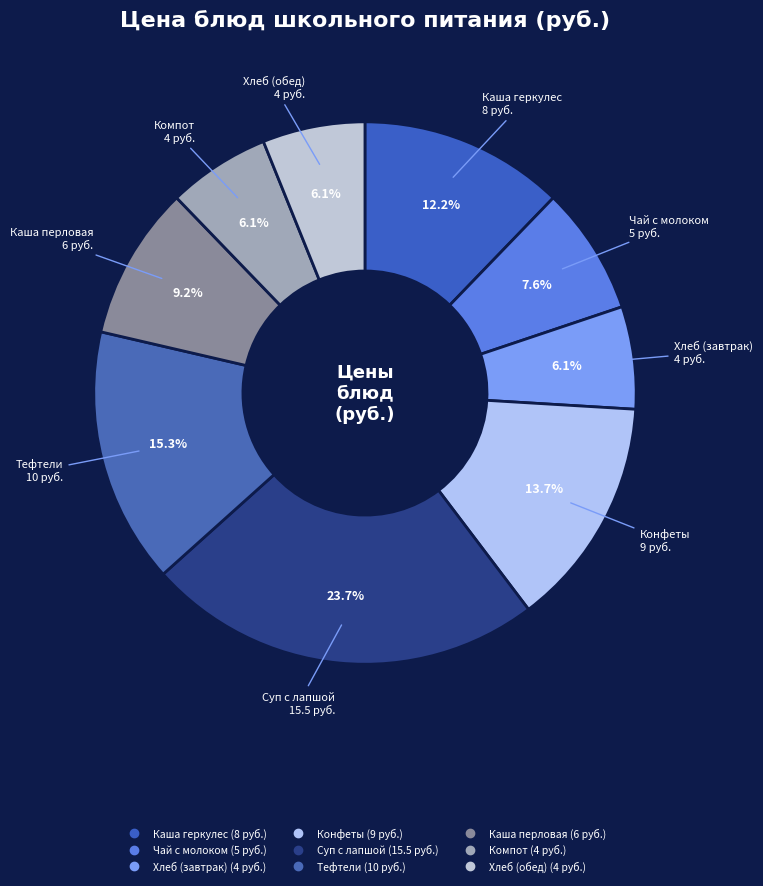

The Тефтели slice represents 15% of the pie. True or false?

True